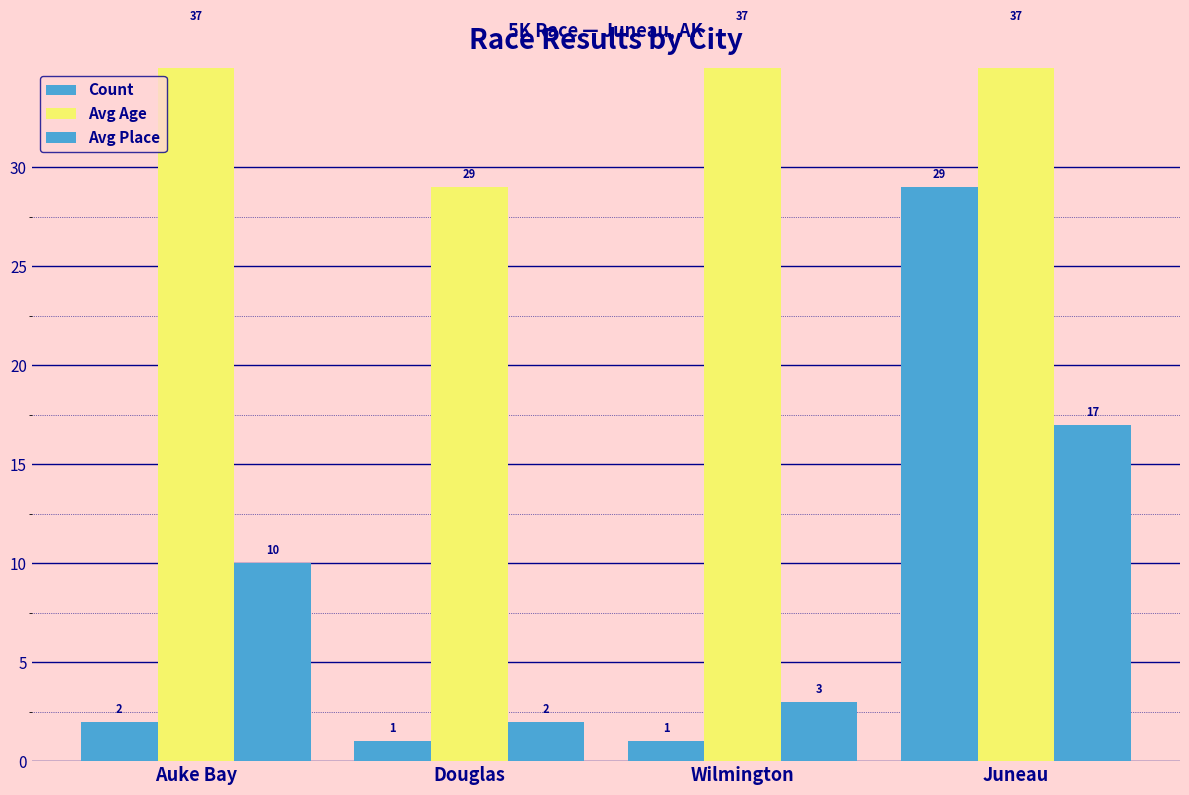

Reading left to right, list all the values displayed in this chart.

Count: Auke Bay=2	Douglas=1	Wilmington=1	Juneau=29
Avg Age: Auke Bay=37	Douglas=29	Wilmington=37	Juneau=37
Avg Place: Auke Bay=10	Douglas=2	Wilmington=3	Juneau=17